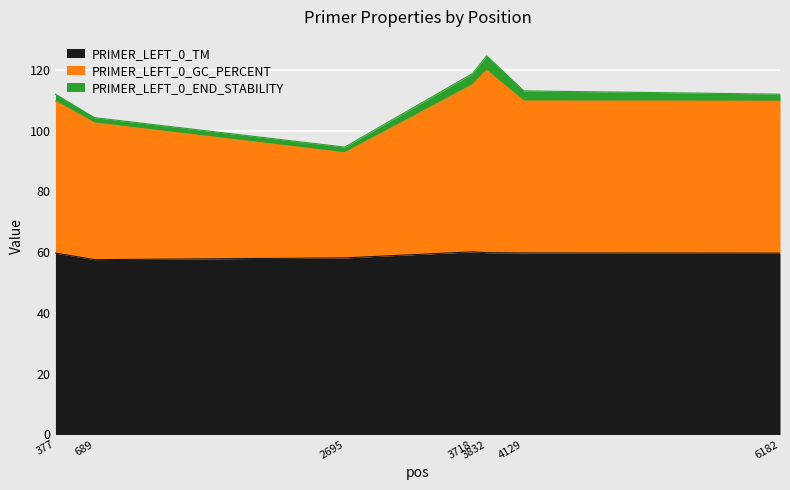

At which label is PRIMER_LEFT_0_GC_PERCENT closest to 106?

689